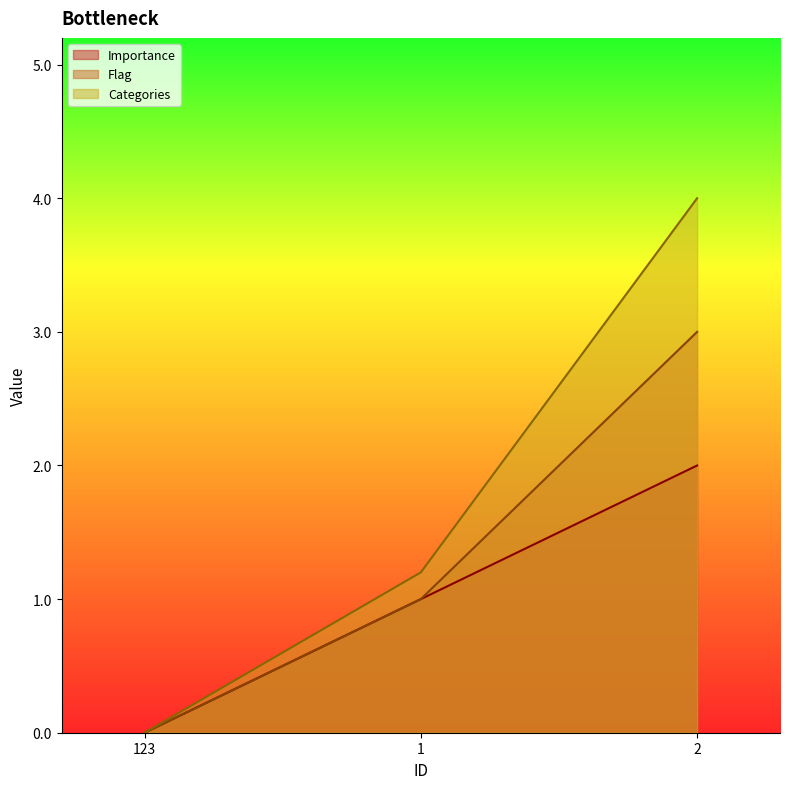

Which series has the largest range (max minus min)?

Categories